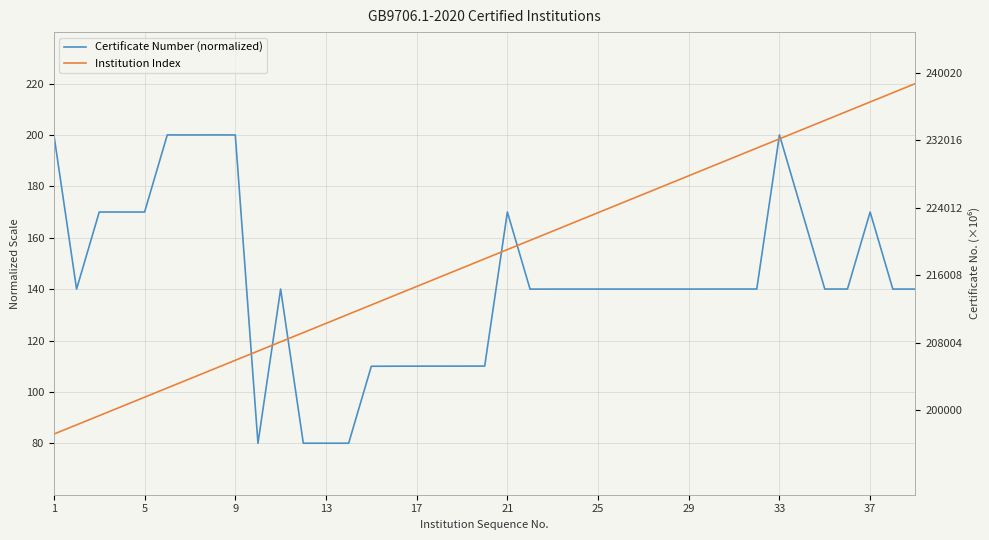

Which series ends up on top after the final intersection of Certificate Number (normalized) and Institution Index?

Institution Index